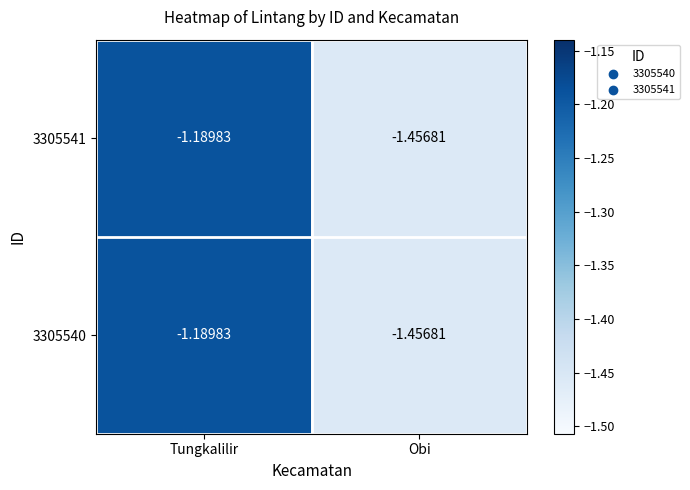

Which label corresponds to the largest value in the chart?

Tungkalilir